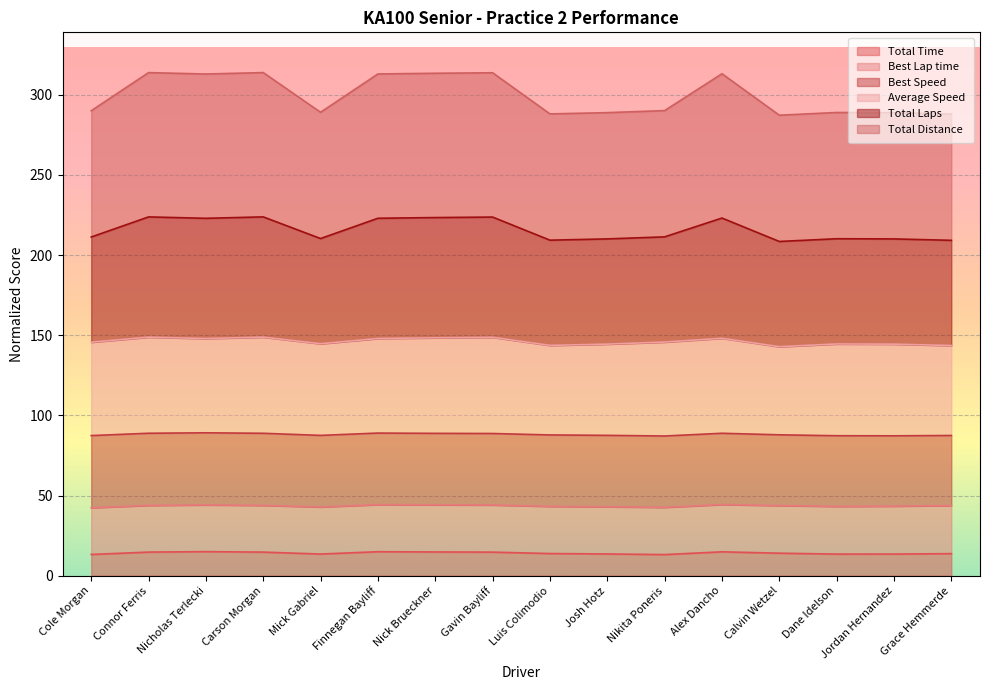

At how many categories does at least one series exceed 200?

16